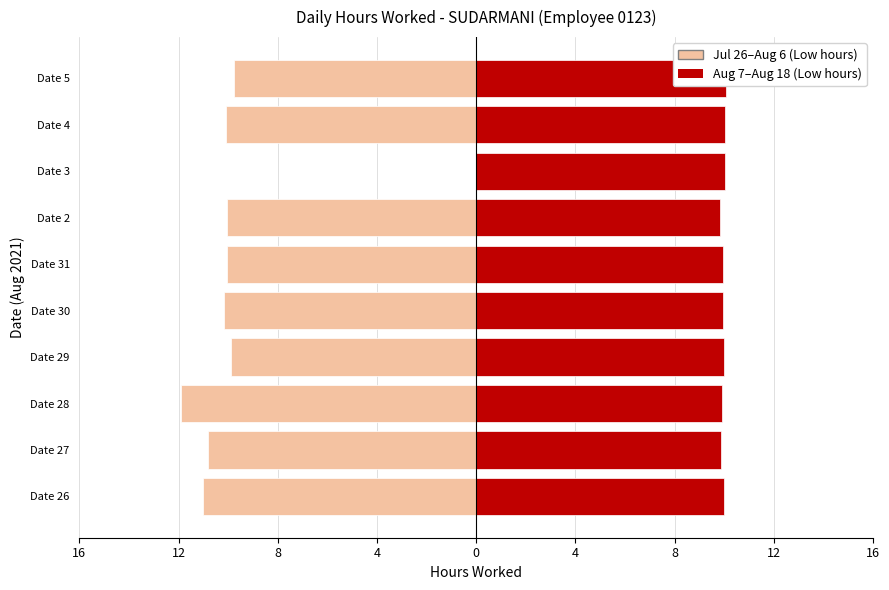

What is the average value of the Earlier period (Jul 26 – Aug 6) series?

-9.4